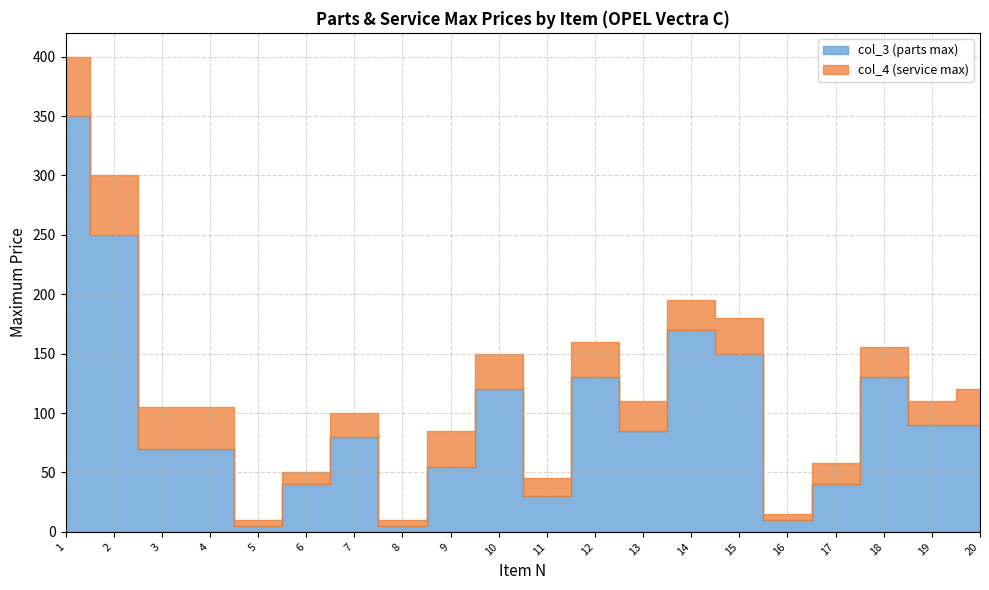

How many data points in col_4 (service max) are above 26?

9